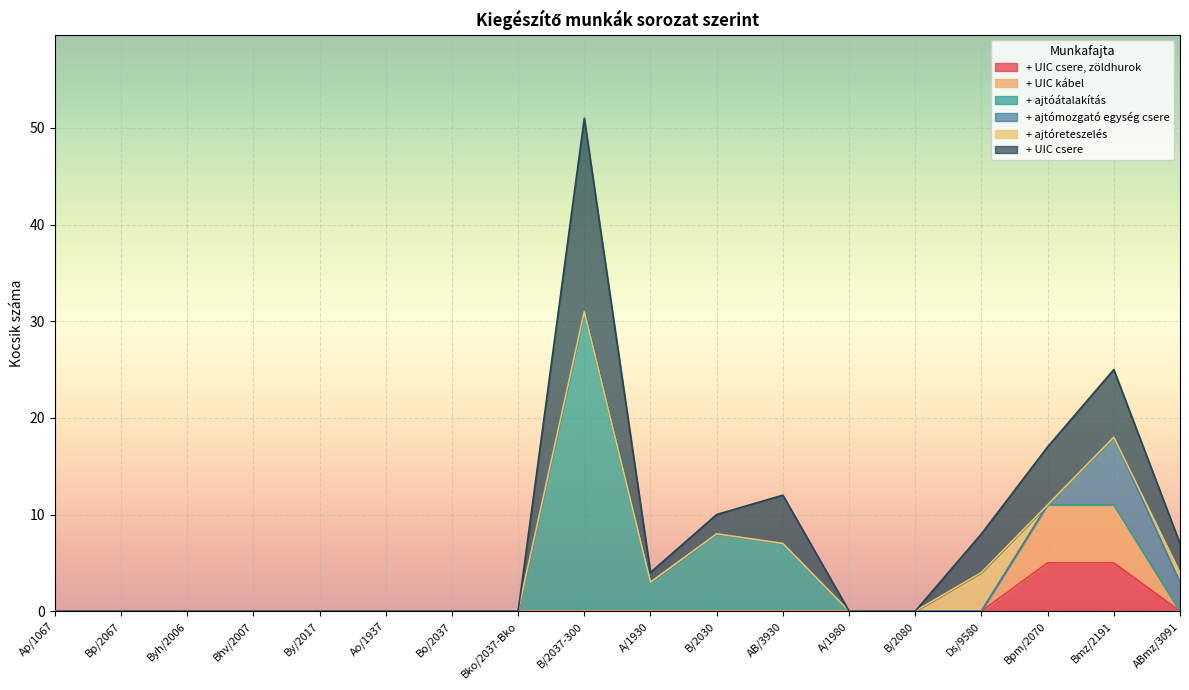

True or false: + UIC kábel and + UIC csere intersect in this chart.

False